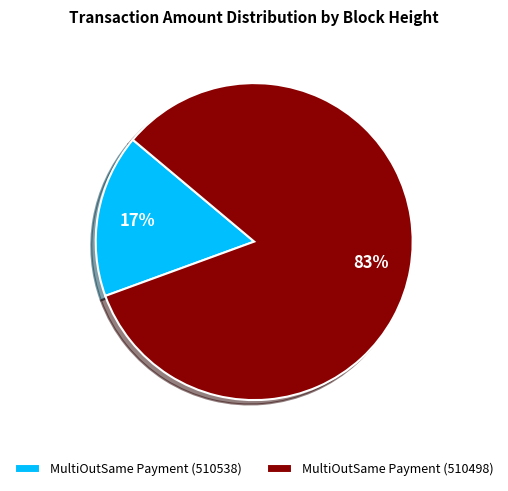

Is there a majority slice in this chart?

Yes